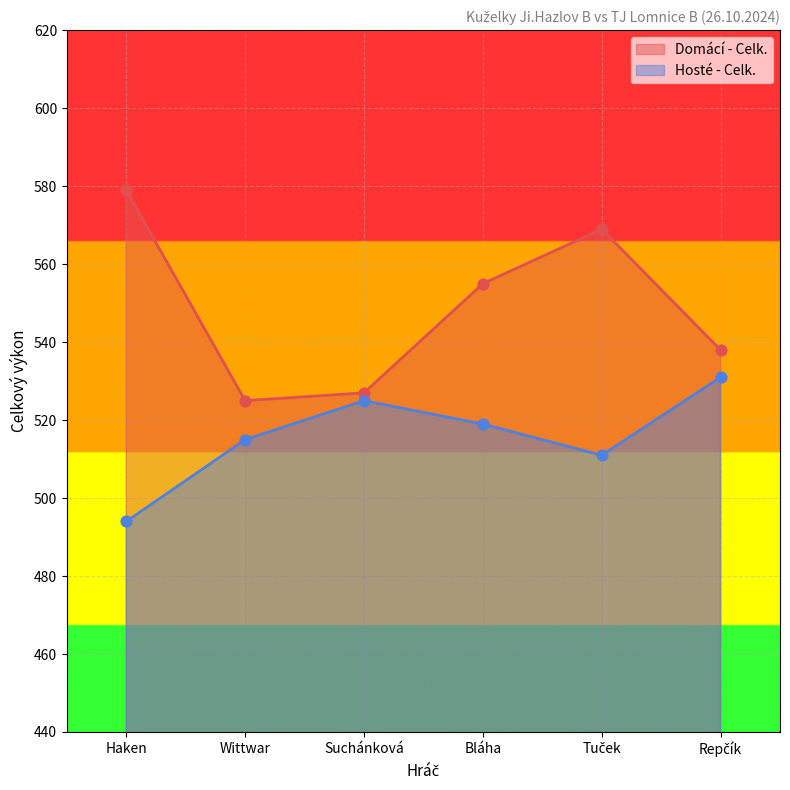

Is the value of Domácí - Celk. at Repčík greater than the value of Hosté - Celk. at Bláha?

Yes